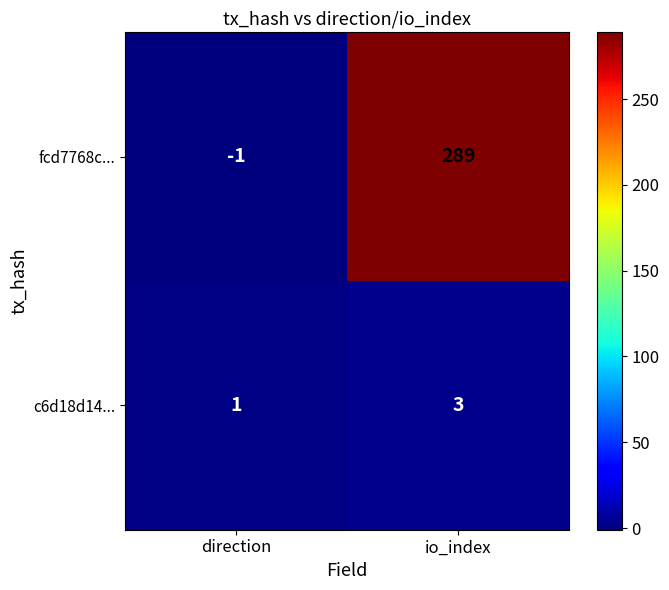

Which series has the largest total across all categories?

fcd7768c...